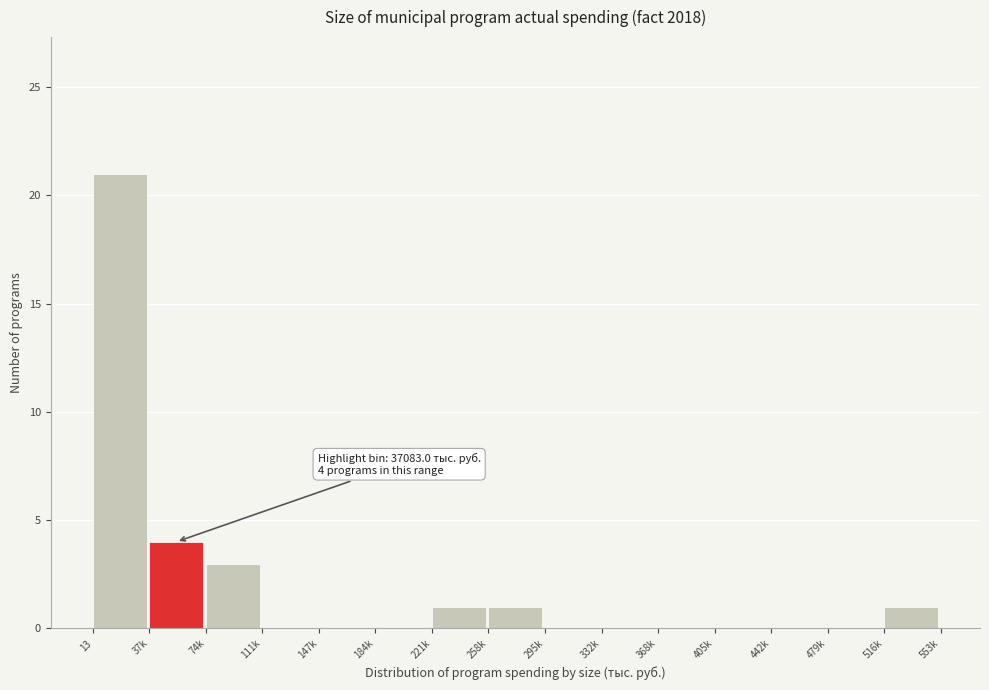

Reading left to right, transcribe all the data shown in this chart.

13=21	37k=4	74k=3	111k=0	147k=0	184k=0	221k=1	258k=1	295k=0	332k=0	368k=0	405k=0	442k=0	479k=0	516k=1